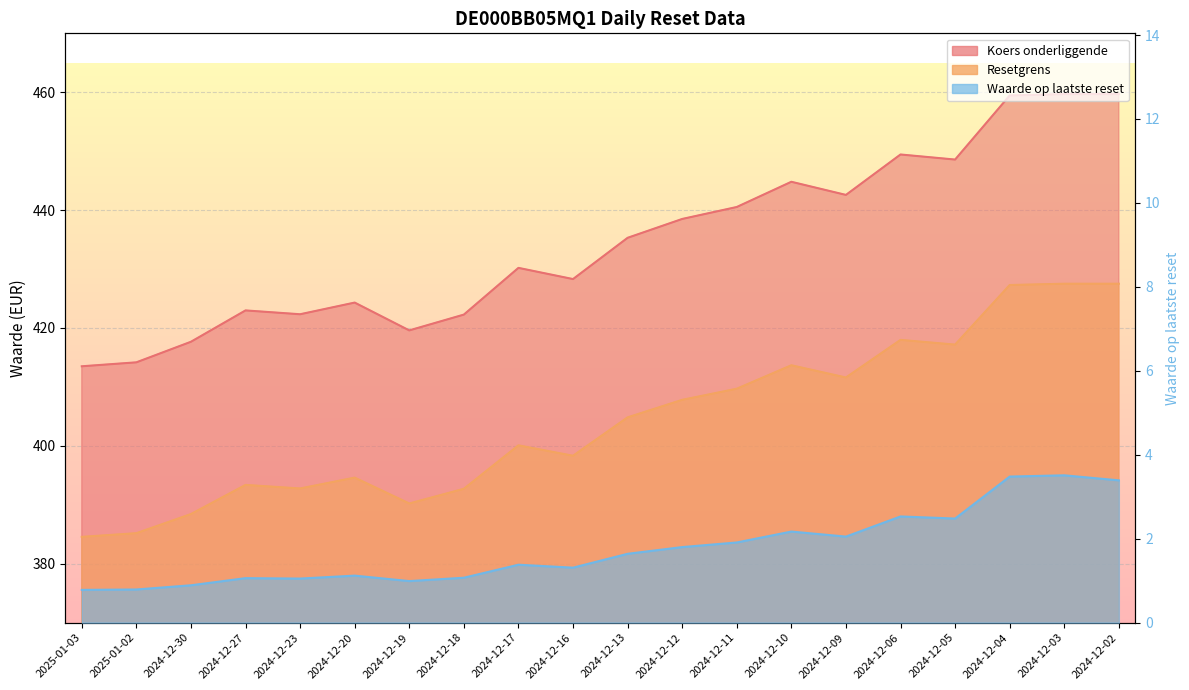

Which series has the largest total across all categories?

Koers onderliggende